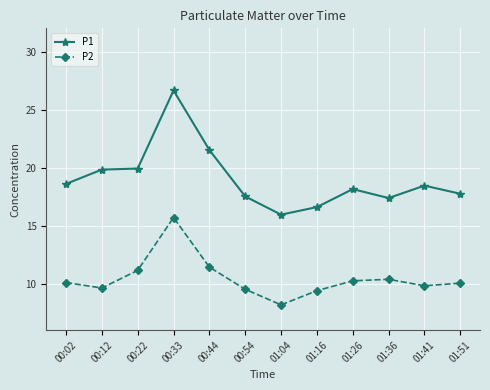

What is the label of the 2nd point from the right?

01:41